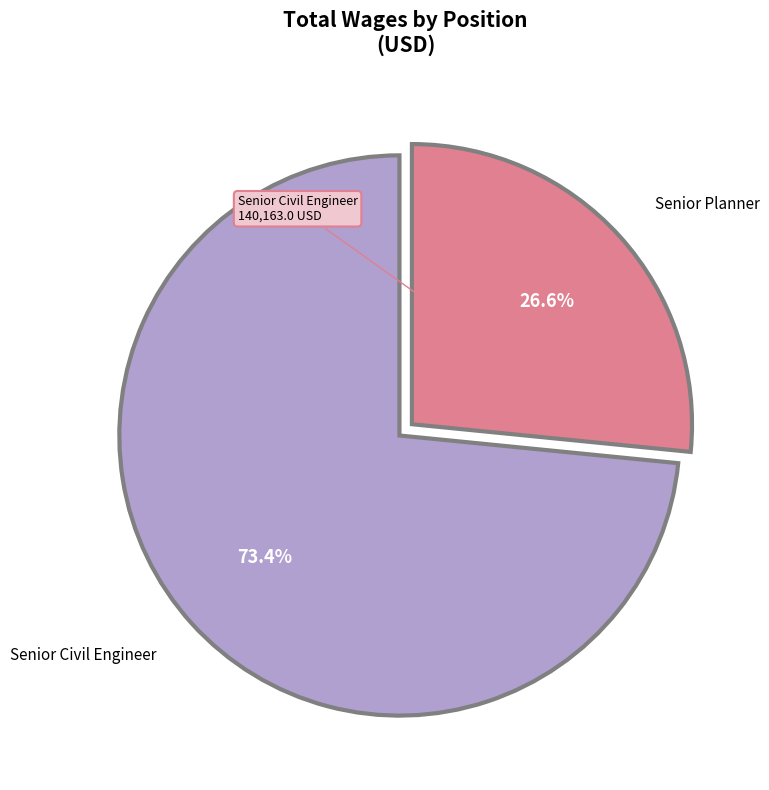

What percentage is the Senior Planner slice, to the nearest percent?

27%